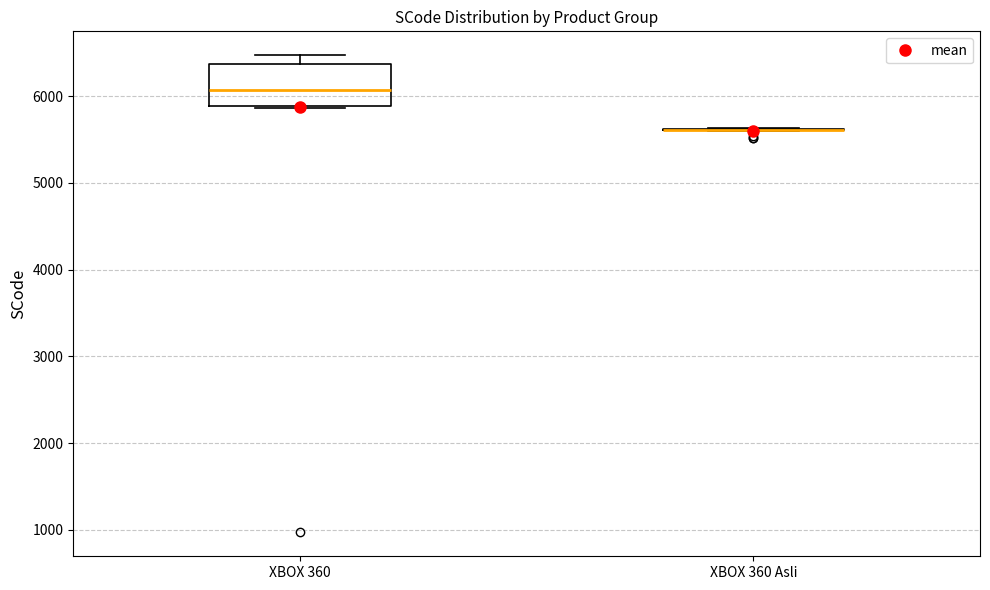

Reading left to right, transcribe this box plot: for each box, give where its median line is, the range the box spans, and where its two whiskers end, as read against the y-axis. The values are not printed on the chart, so give them approximately, as read against the axis.

XBOX 360: median 6100, box 5900 to 6400, whiskers 5900 to 6500
XBOX 360 Asli: box collapsed to a line at 5600, whiskers 5600 to 5600